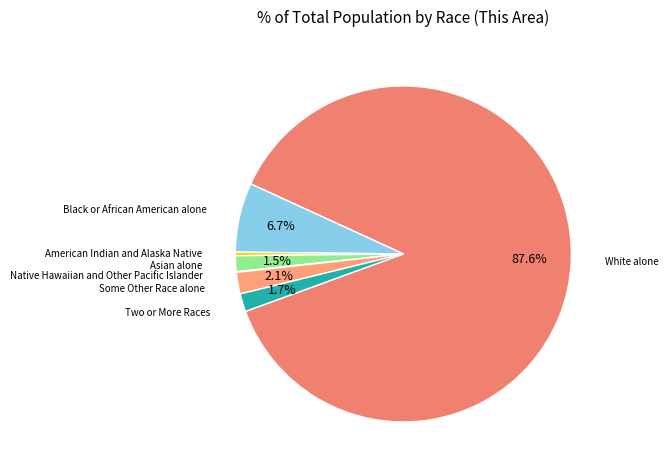

What is the smallest slice in the pie chart?

Native Hawaiian and Other Pacific Islander